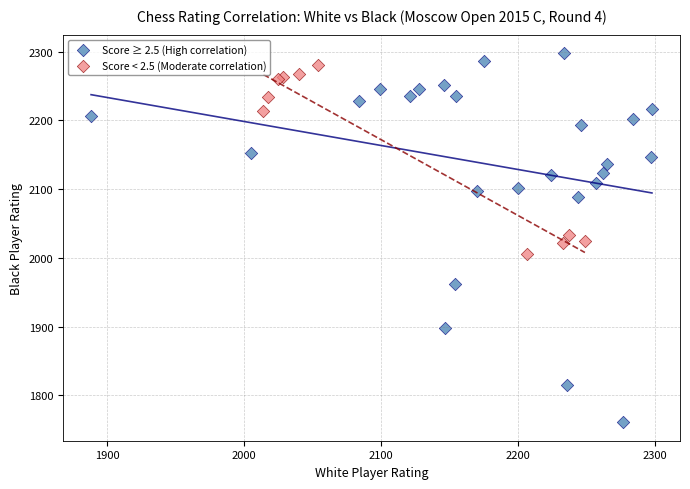

Which series contains the lowest Y value?

Score ≥ 2.5 (High correlation)